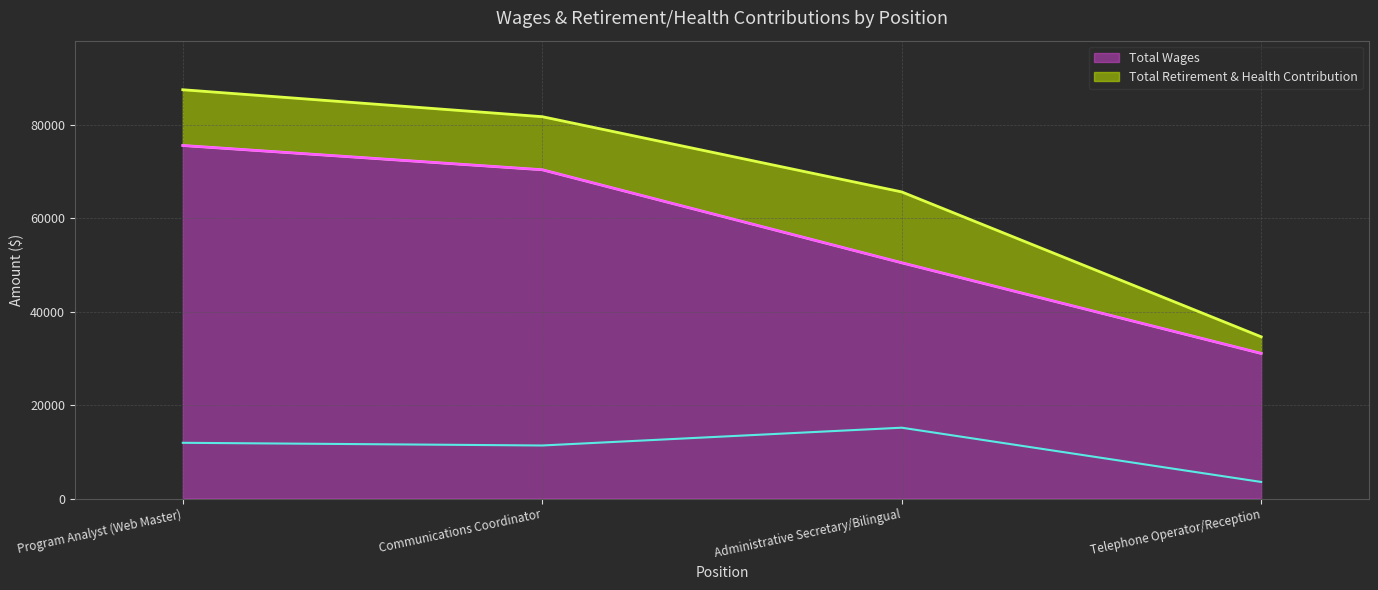

Reading left to right, what are all the values shown in this chart?

Total Wages: 75592	70398	50482	31080
Total Retirement & Health Contribution: 11939	11362	15172	3555